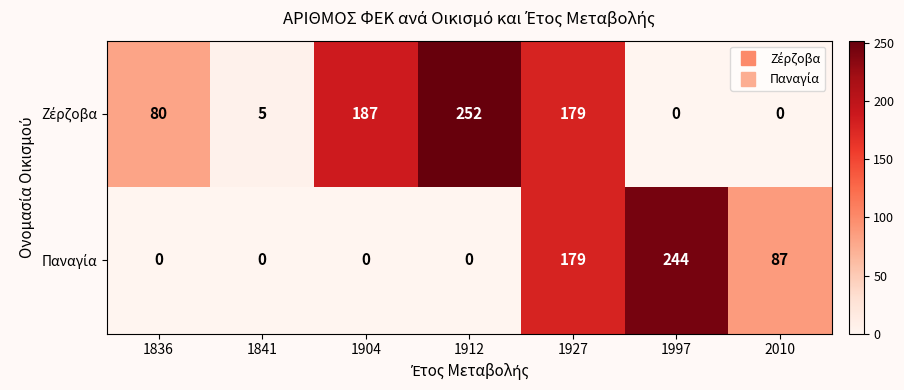

What is the difference between the highest and lowest values at 1912?

252